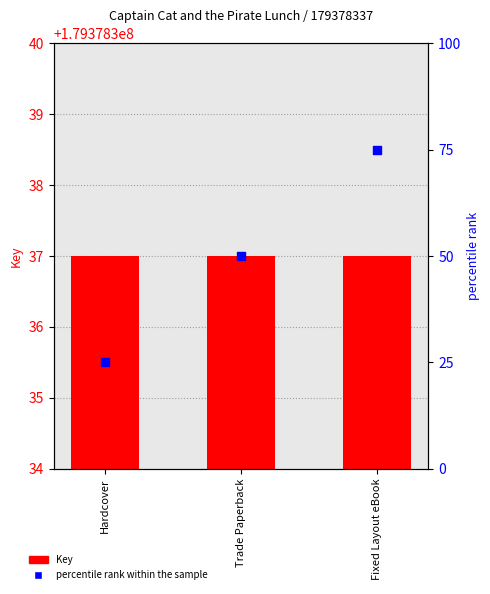

Is the value of Key at Trade Paperback greater than the value of percentile rank within the sample at Fixed Layout eBook?

Yes